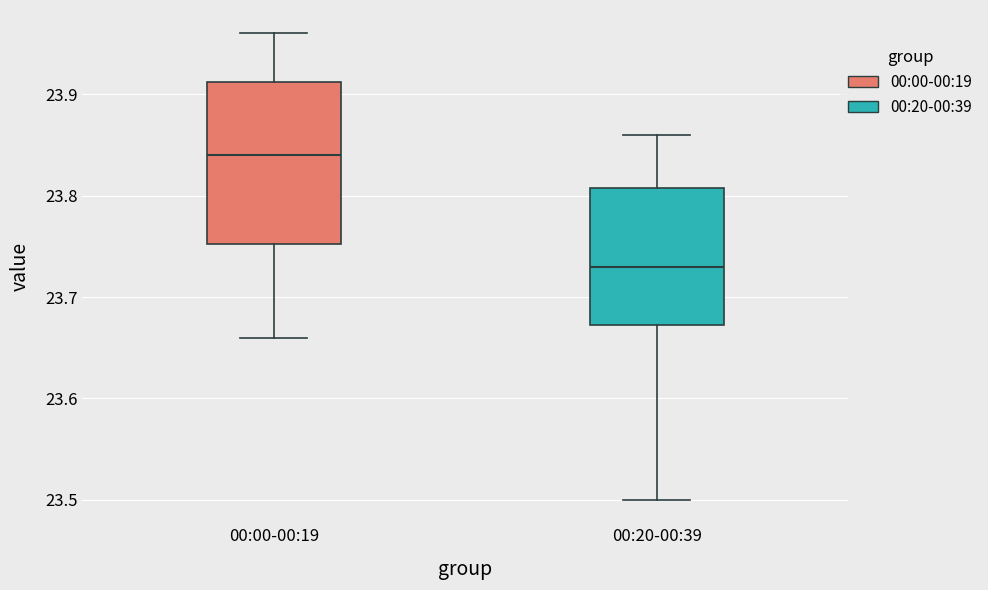

Which box's median line is the highest?

00:00-00:19